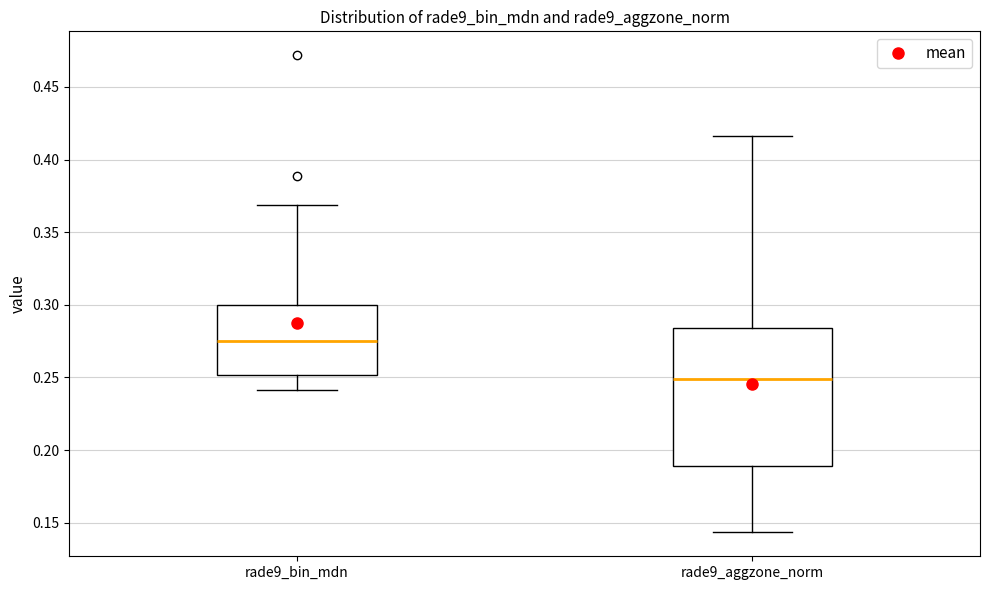

Which box is the tallest, from its lower edge to its upper edge?

rade9_aggzone_norm